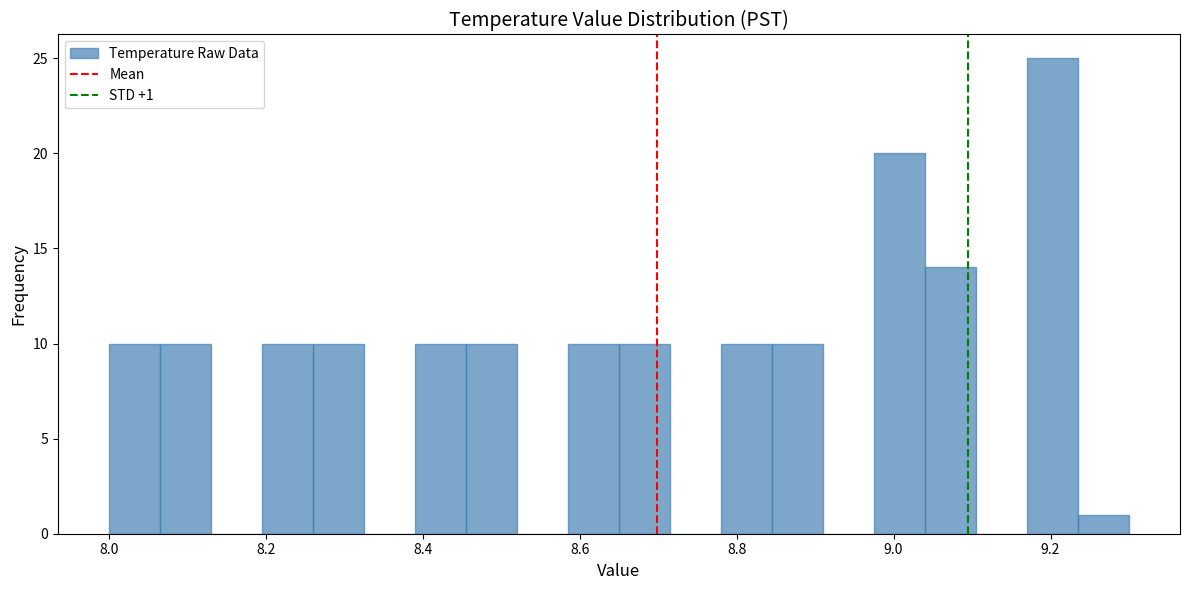

Around what value on the x-axis is the tallest bar? Give the approximate position of its centre, as read against the axis.

9.20